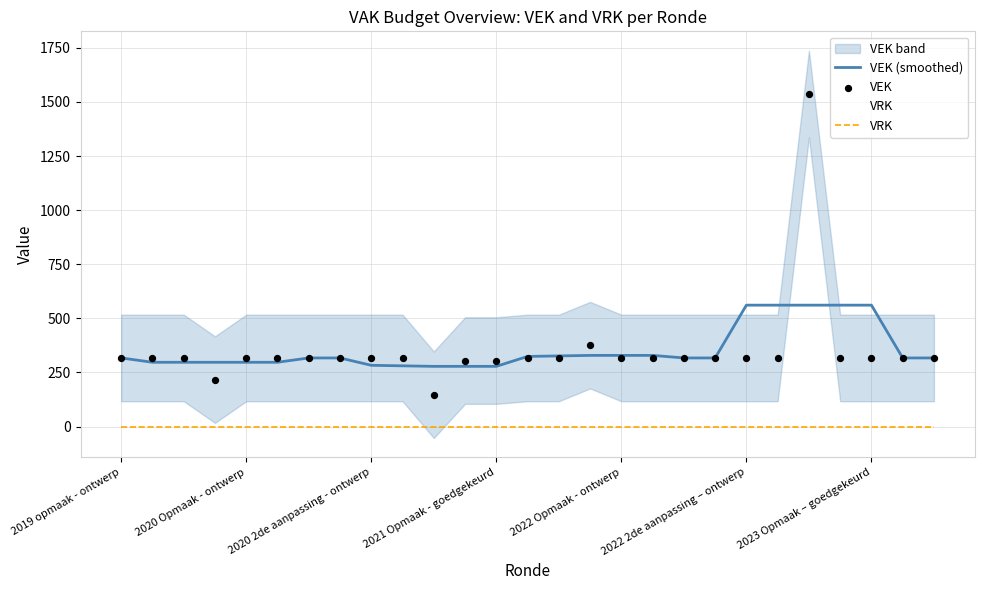

True or false: VRK has a value of 0.0 at 2022 Opmaak - ontwerp.

True